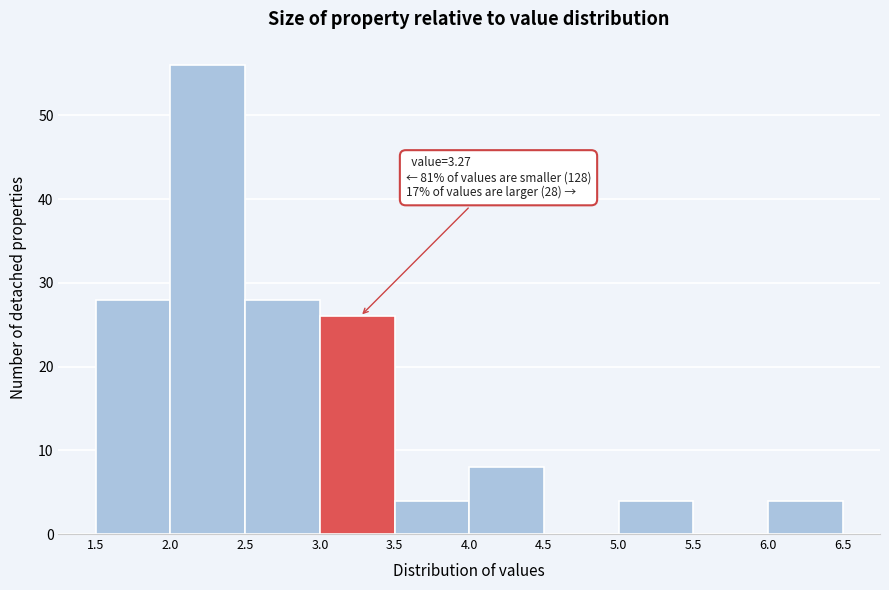

Which range on the x-axis has the tallest bar?

2.0 to 2.5